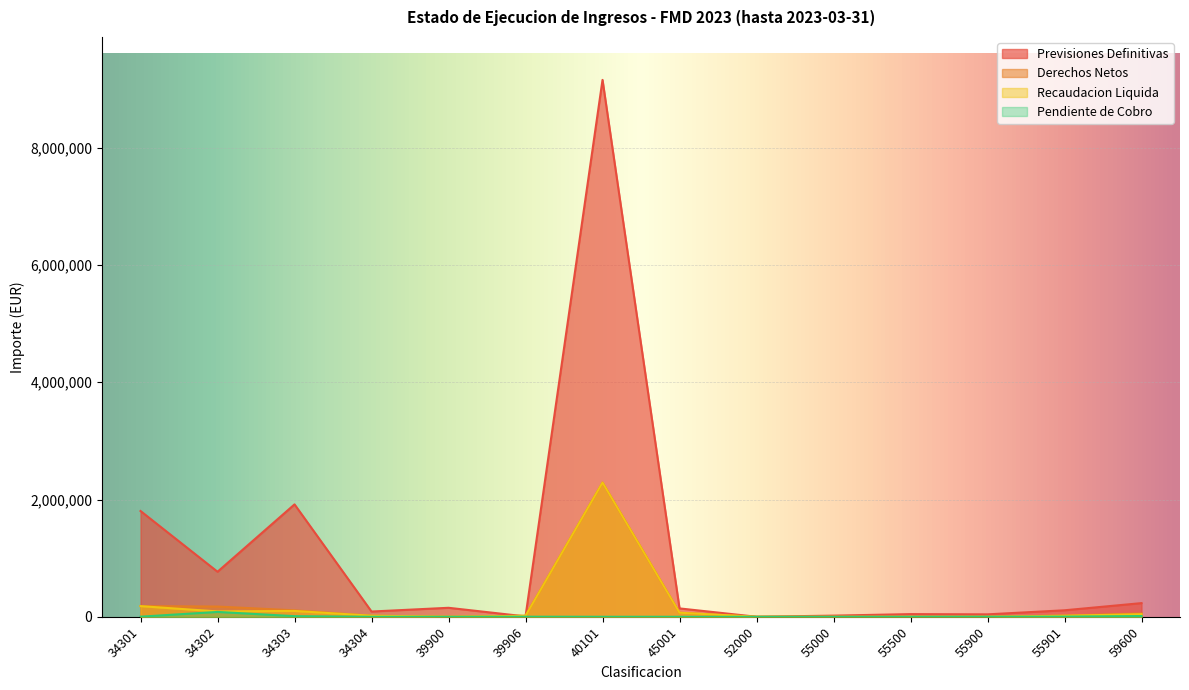

How many data points in Previsiones Definitivas are less than 142800?

7